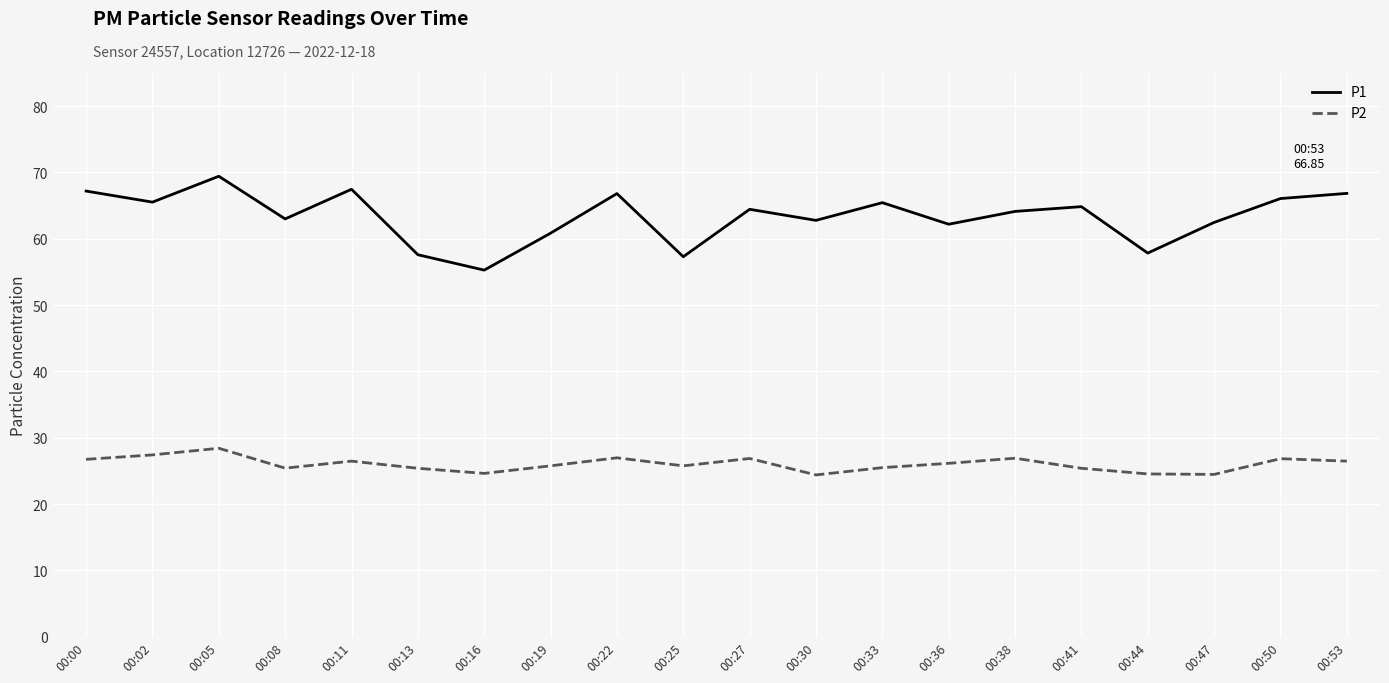

At which category does P2 reach its first local peak?

00:05